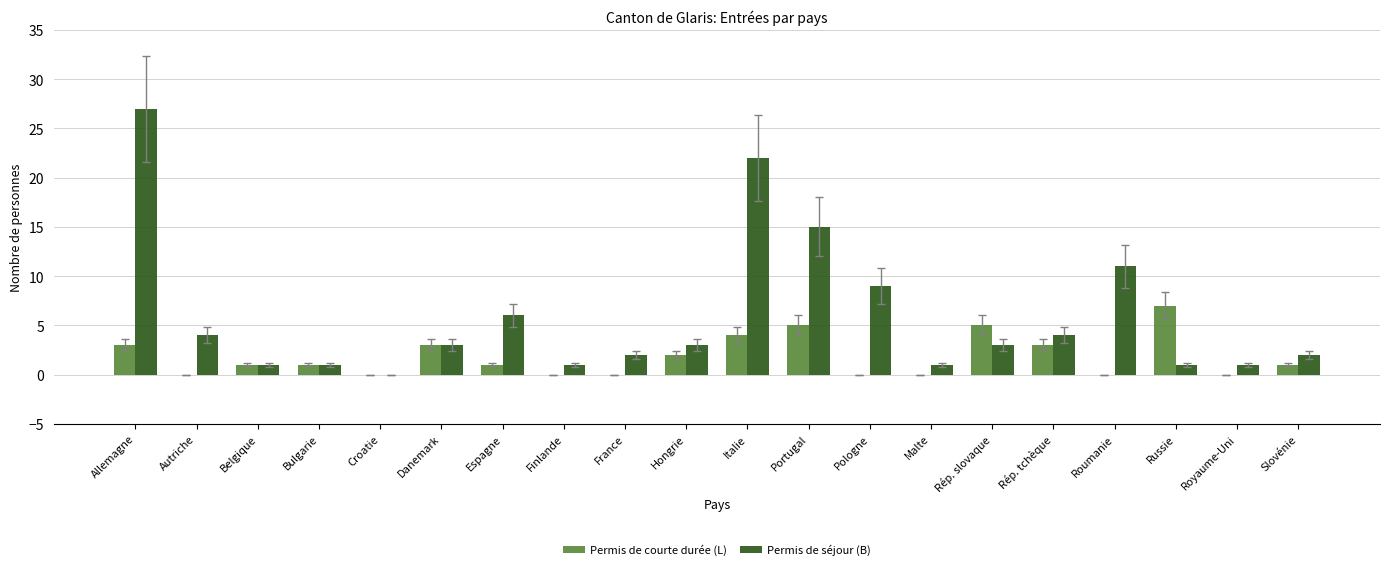

Between Bulgarie and Roumanie, which series saw the biggest shift?

Permis de séjour (B)